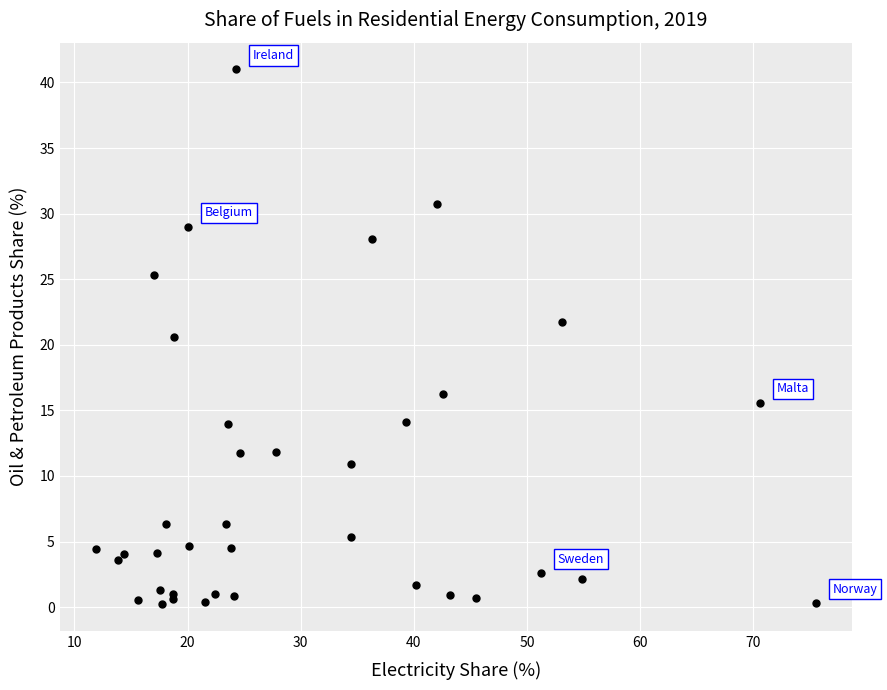

What Y value in the scatter plot is closest to 20?

20.6